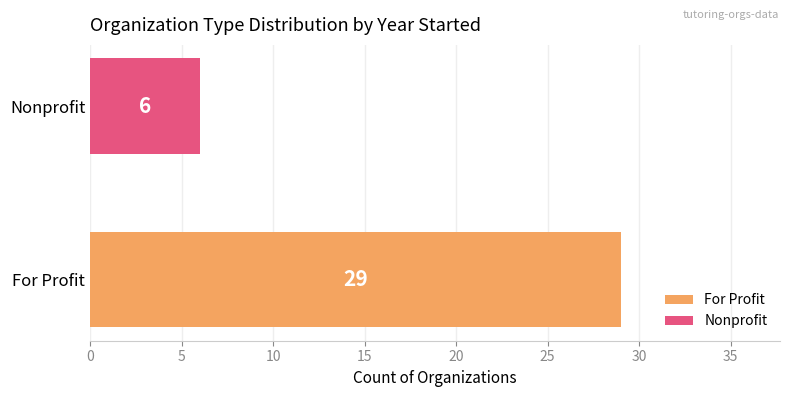

List the labels in order of value, smallest first.

Nonprofit, For Profit